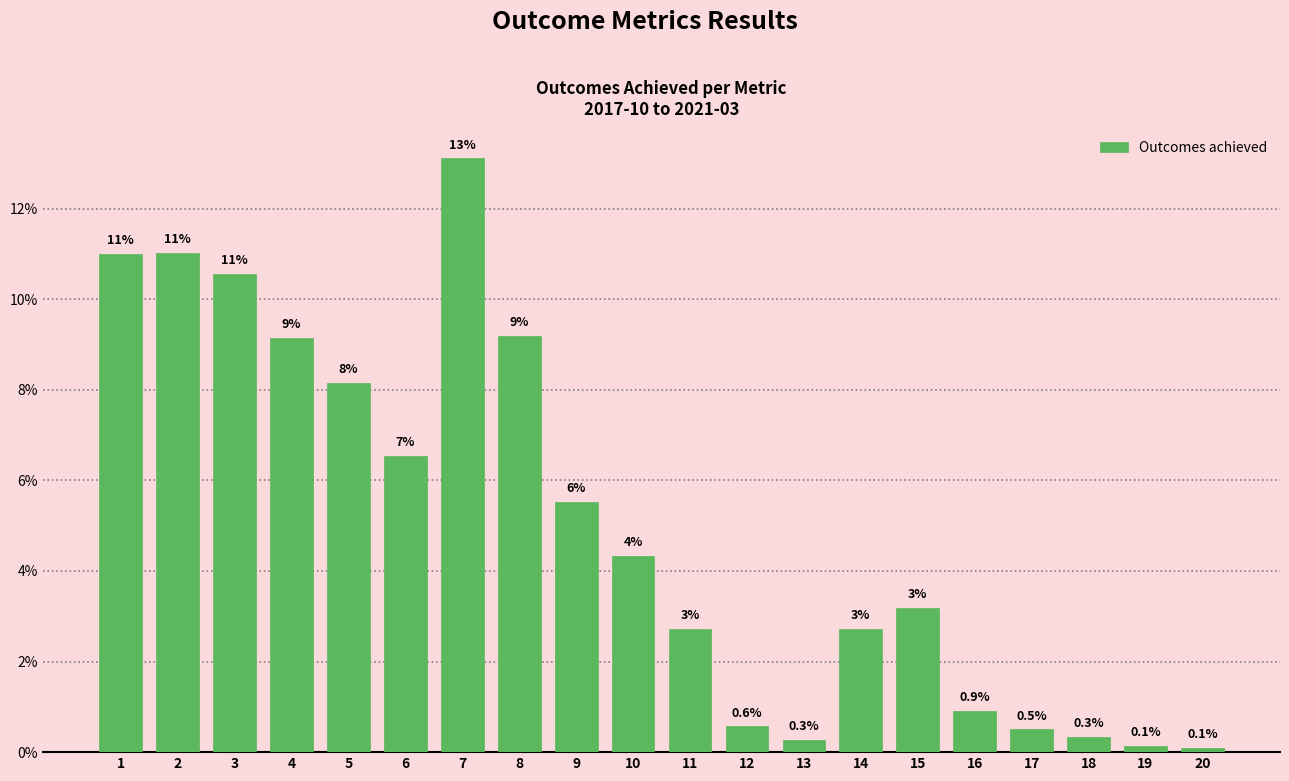

What is the greatest value displayed?

13.1